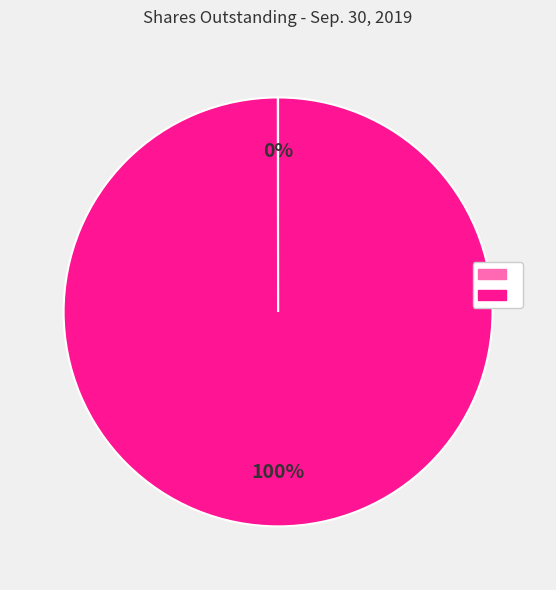

Does any single category account for the majority?

Yes